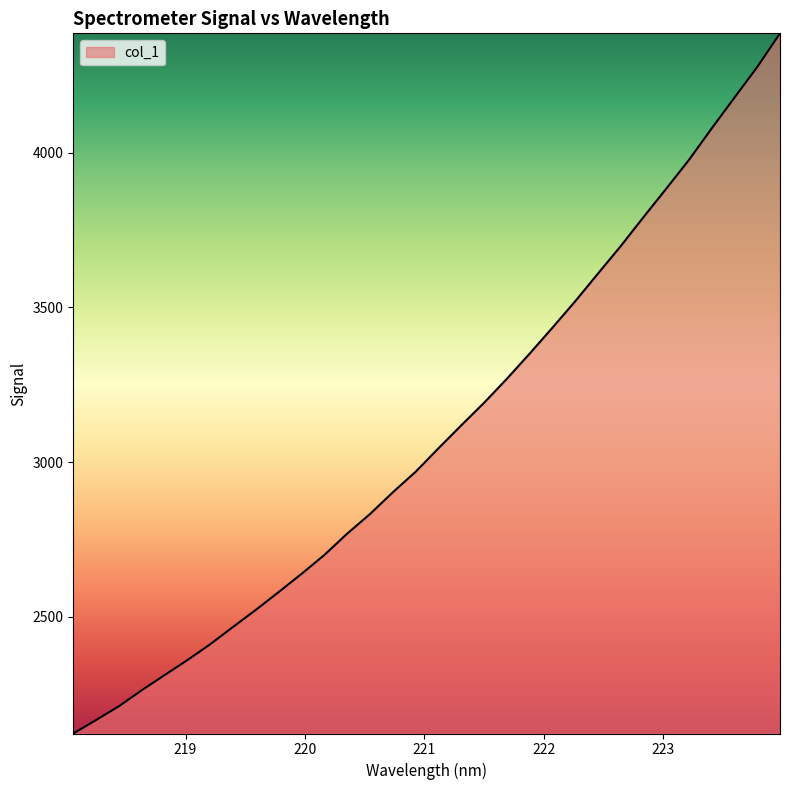

What is the smallest value displayed?

2122.5